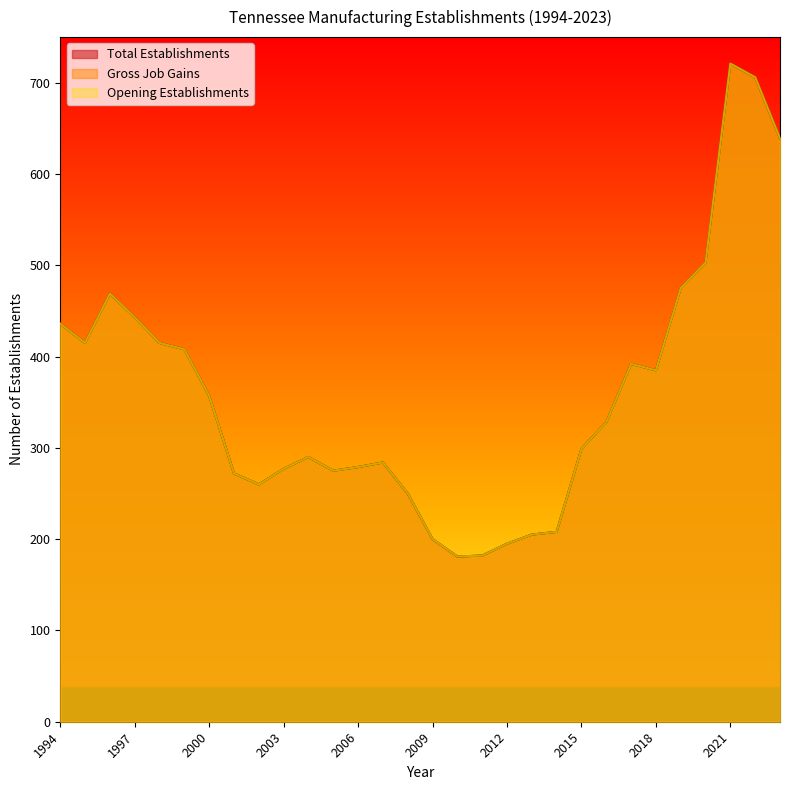

What is the approximate value of Gross Job Gains at 2015, to the nearest 10?

300